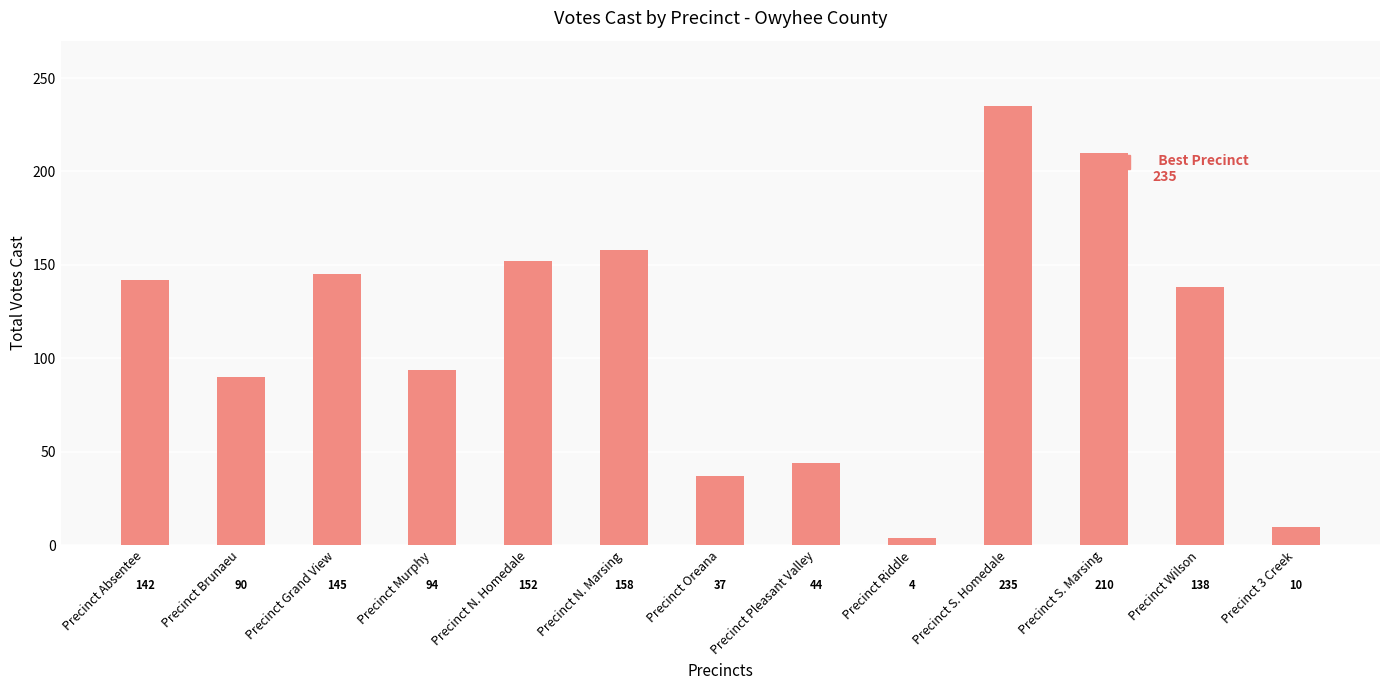

Reading left to right, what are all the values shown in this chart?

Precinct Absentee=142	Precinct Brunaeu=90	Precinct Grand View=145	Precinct Murphy=94	Precinct N. Homedale=152	Precinct N. Marsing=158	Precinct Oreana=37	Precinct Pleasant Valley=44	Precinct Riddle=4	Precinct S. Homedale=235	Precinct S. Marsing=210	Precinct Wilson=138	Precinct 3 Creek=10